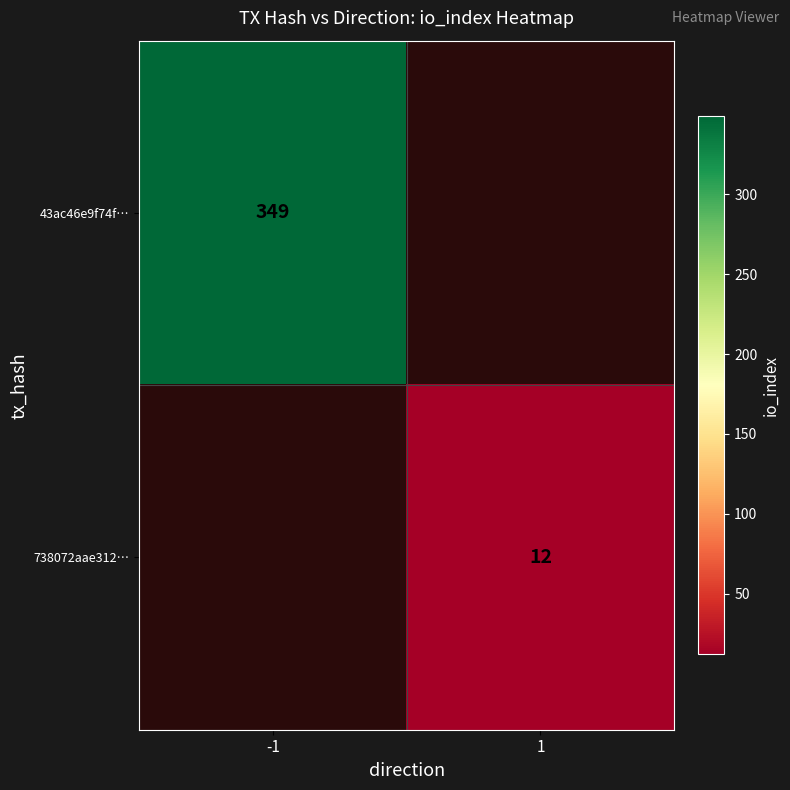

What is the maximum value shown in the chart?

349.0